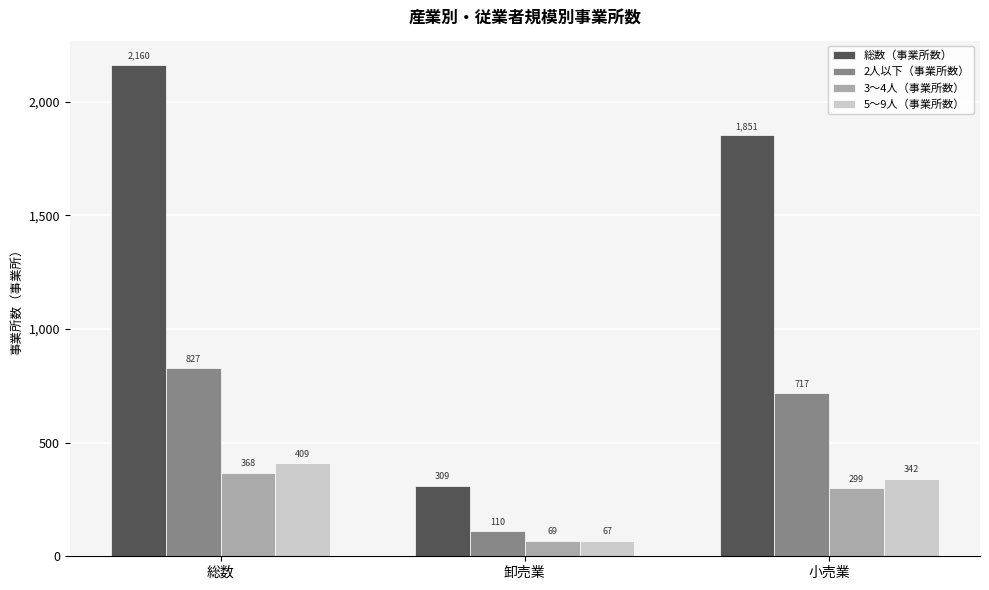

What is the minimum value for 3〜4人（事業所数）?

69